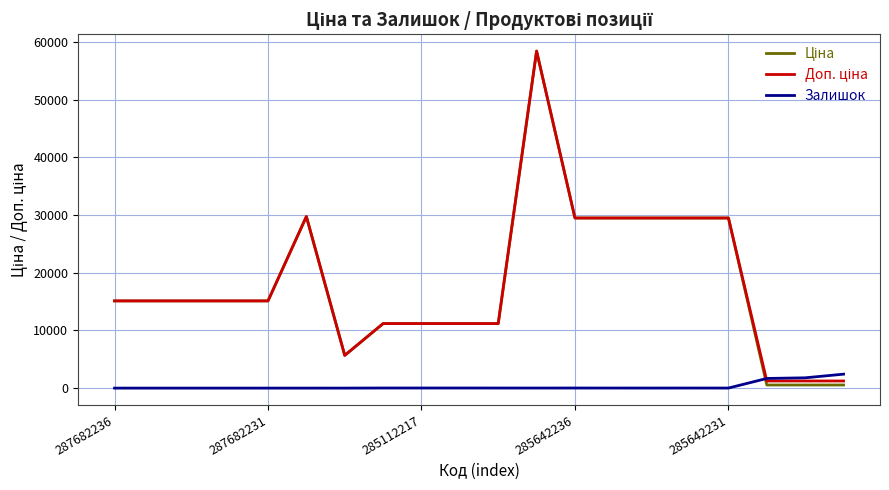

What is the greatest value displayed?

58426.5